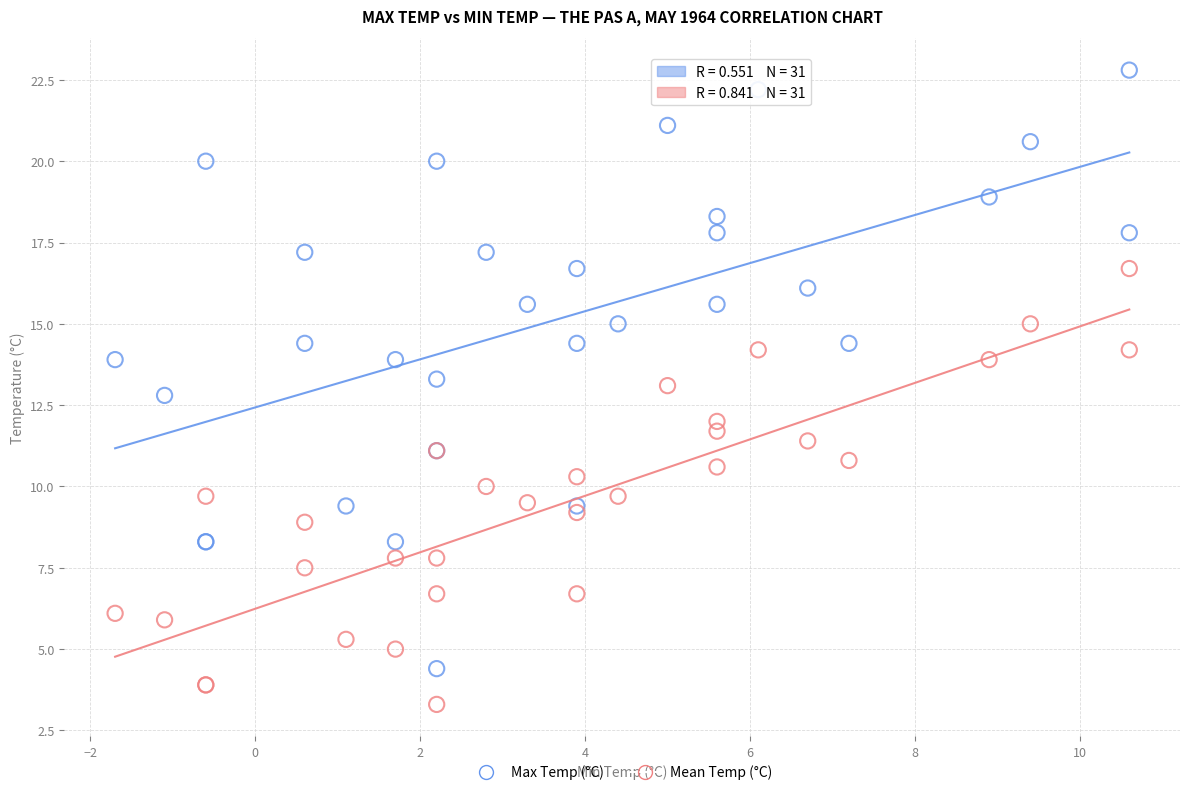

Which series reaches the minimum Y coordinate?

Mean Temp (°C)